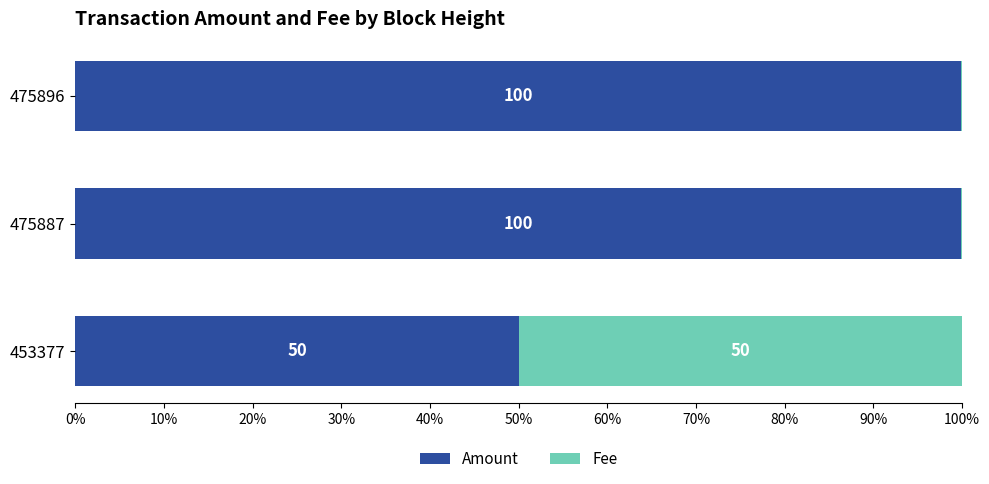

What is the total value across all series at 453377?

100.0